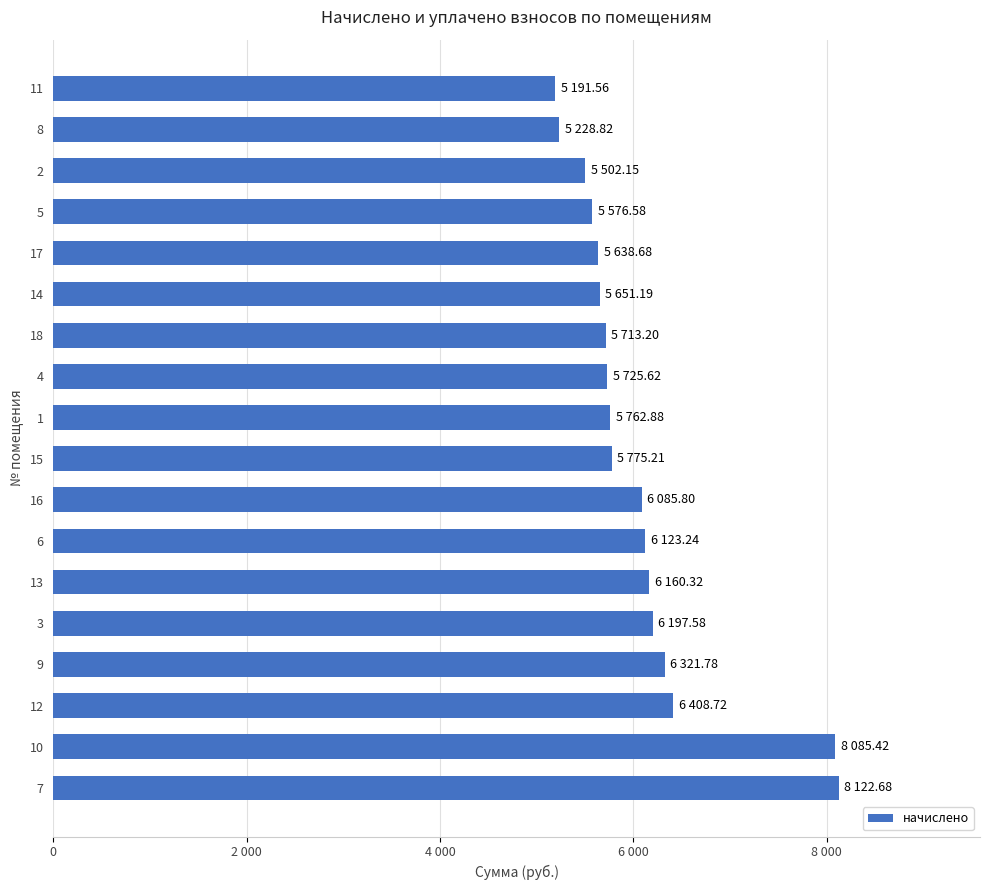

Does the chart contain any negative values?

No